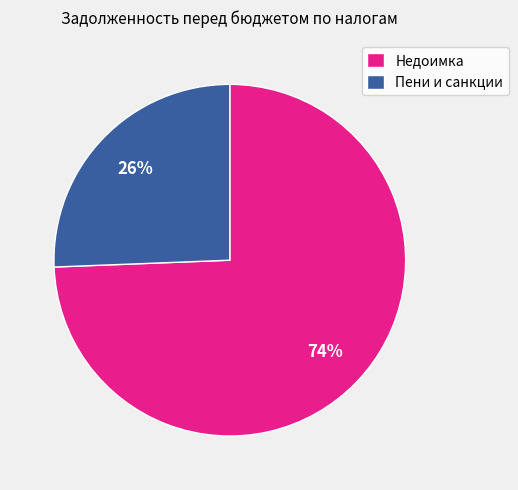

How many segments does this pie chart have?

2